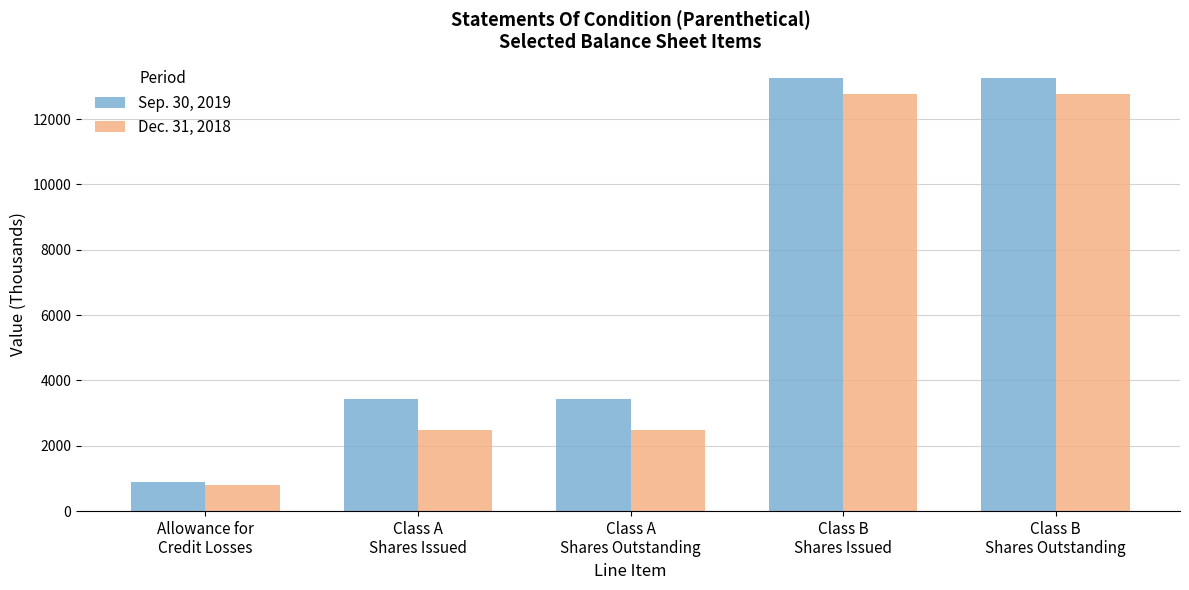

Does the chart contain any negative values?

No